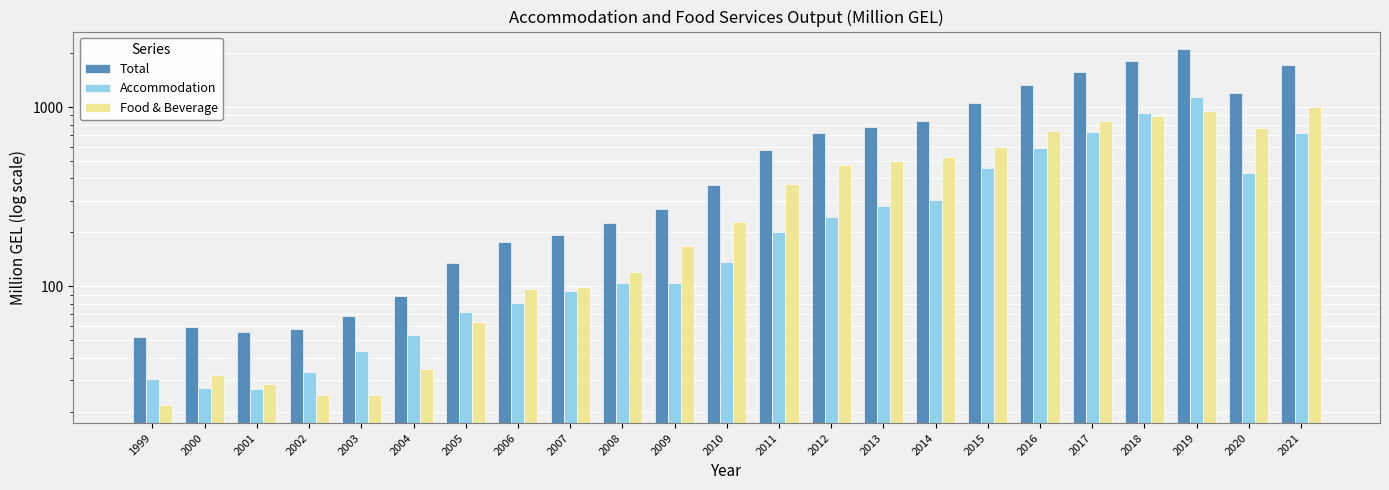

Rank the series by their maximum value, from lowest to highest.

Food & Beverage, Accommodation, Total